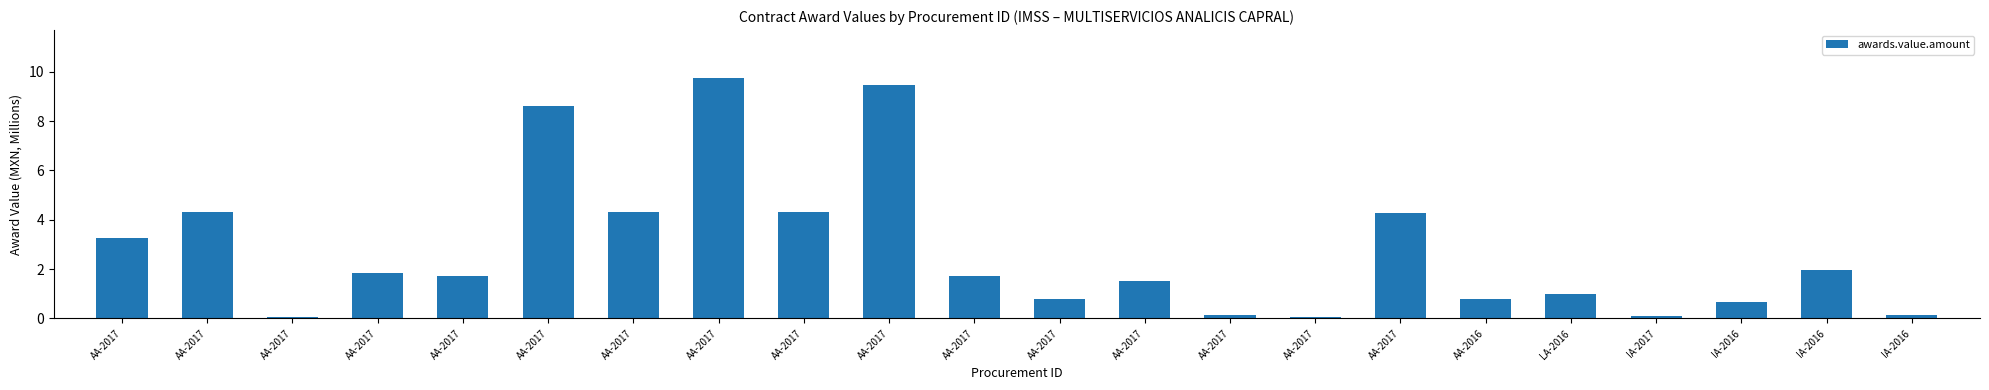

How many categories are shown in the chart?

22